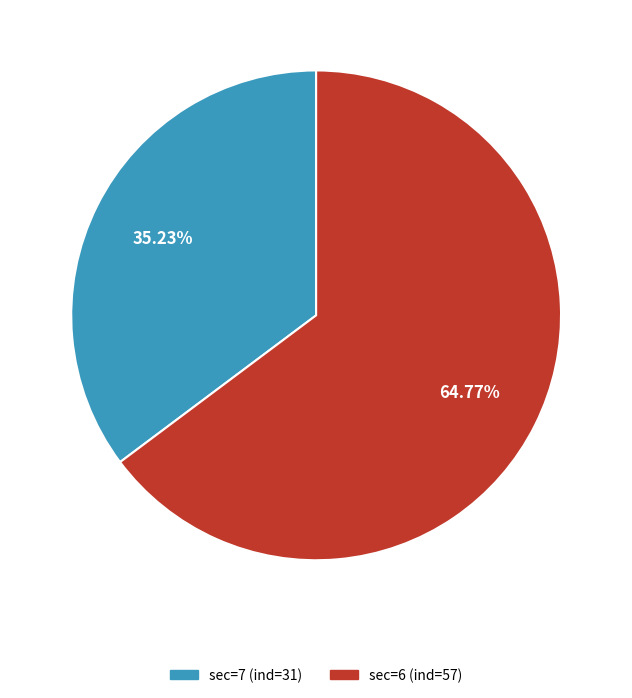

Is it true that sec=7 (ind=31) is 35% of the pie?

True